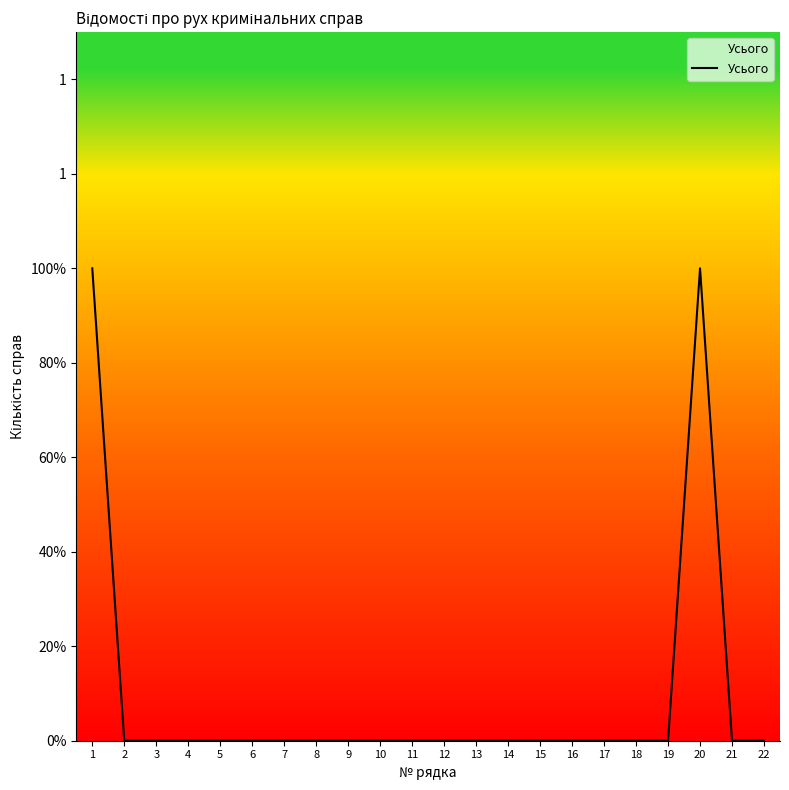

Does the chart display data point markers on the line(s)?

No